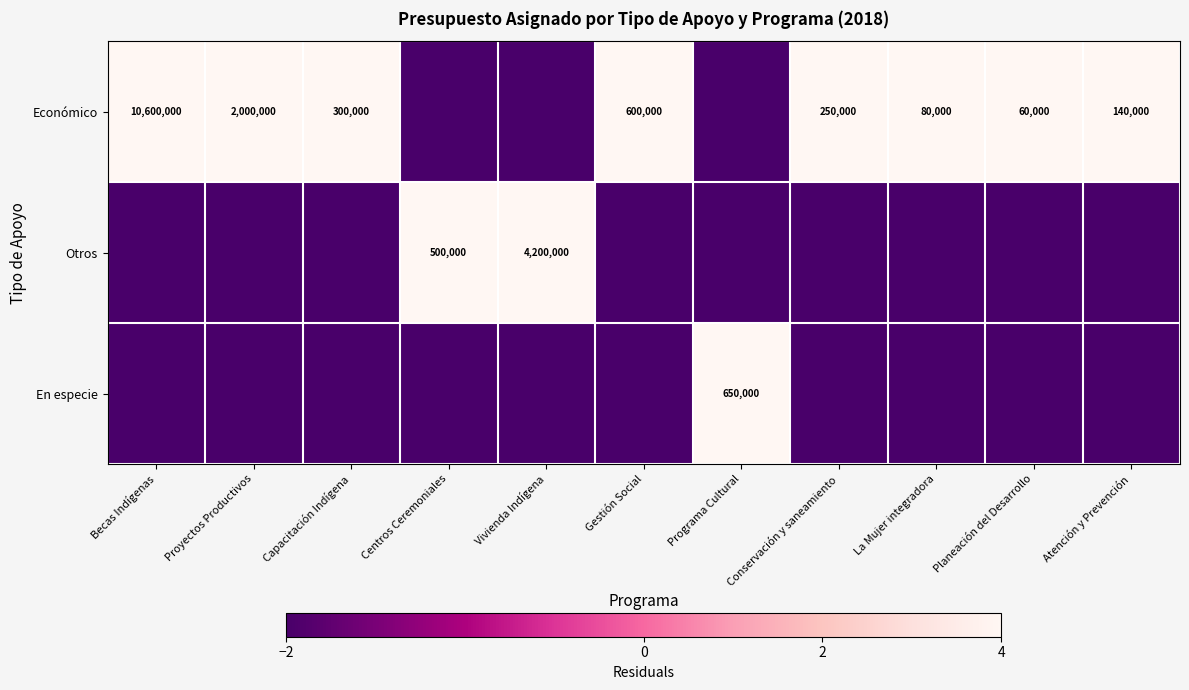

Which has a higher value, La Mujer integradora or Proyectos Productivos?

Proyectos Productivos